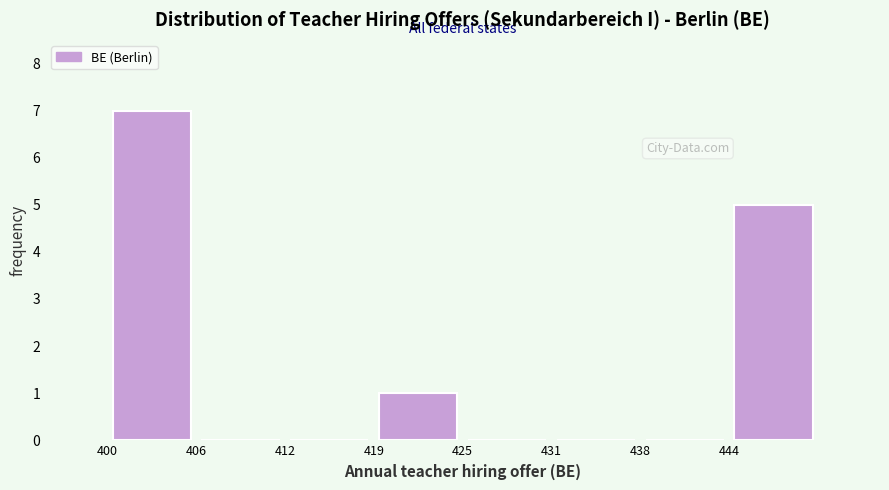

Reading left to right, transcribe this chart: for each bar, give the range it covers on the x-axis and its height. Neither the bar edges nor the heights are printed on the chart, so give them approximately, as read against the axes.

400 to 406: 7
406 to 413: 0
413 to 419: 0
419 to 425: 1
425 to 431: 0
431 to 438: 0
438 to 444: 0
444 to 450: 5